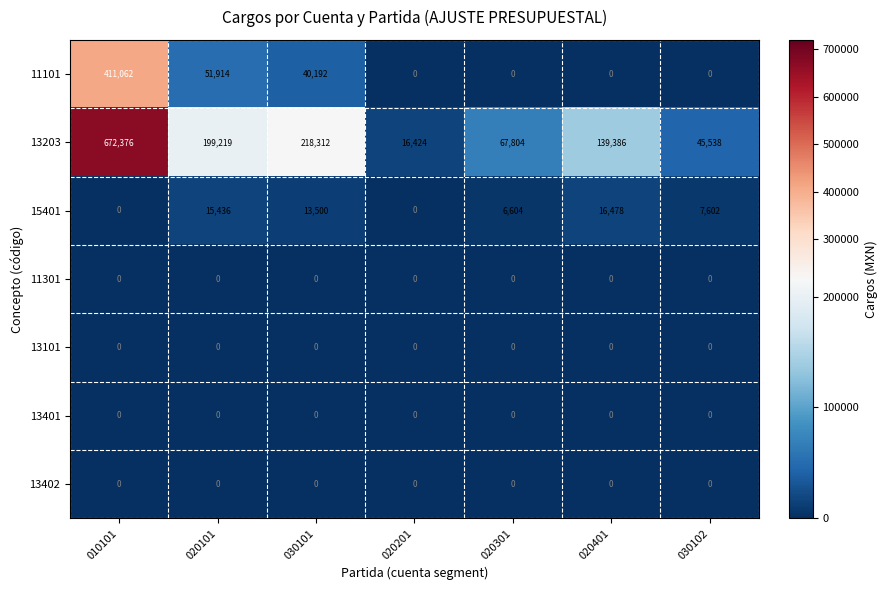

How many series are shown in this chart?

7